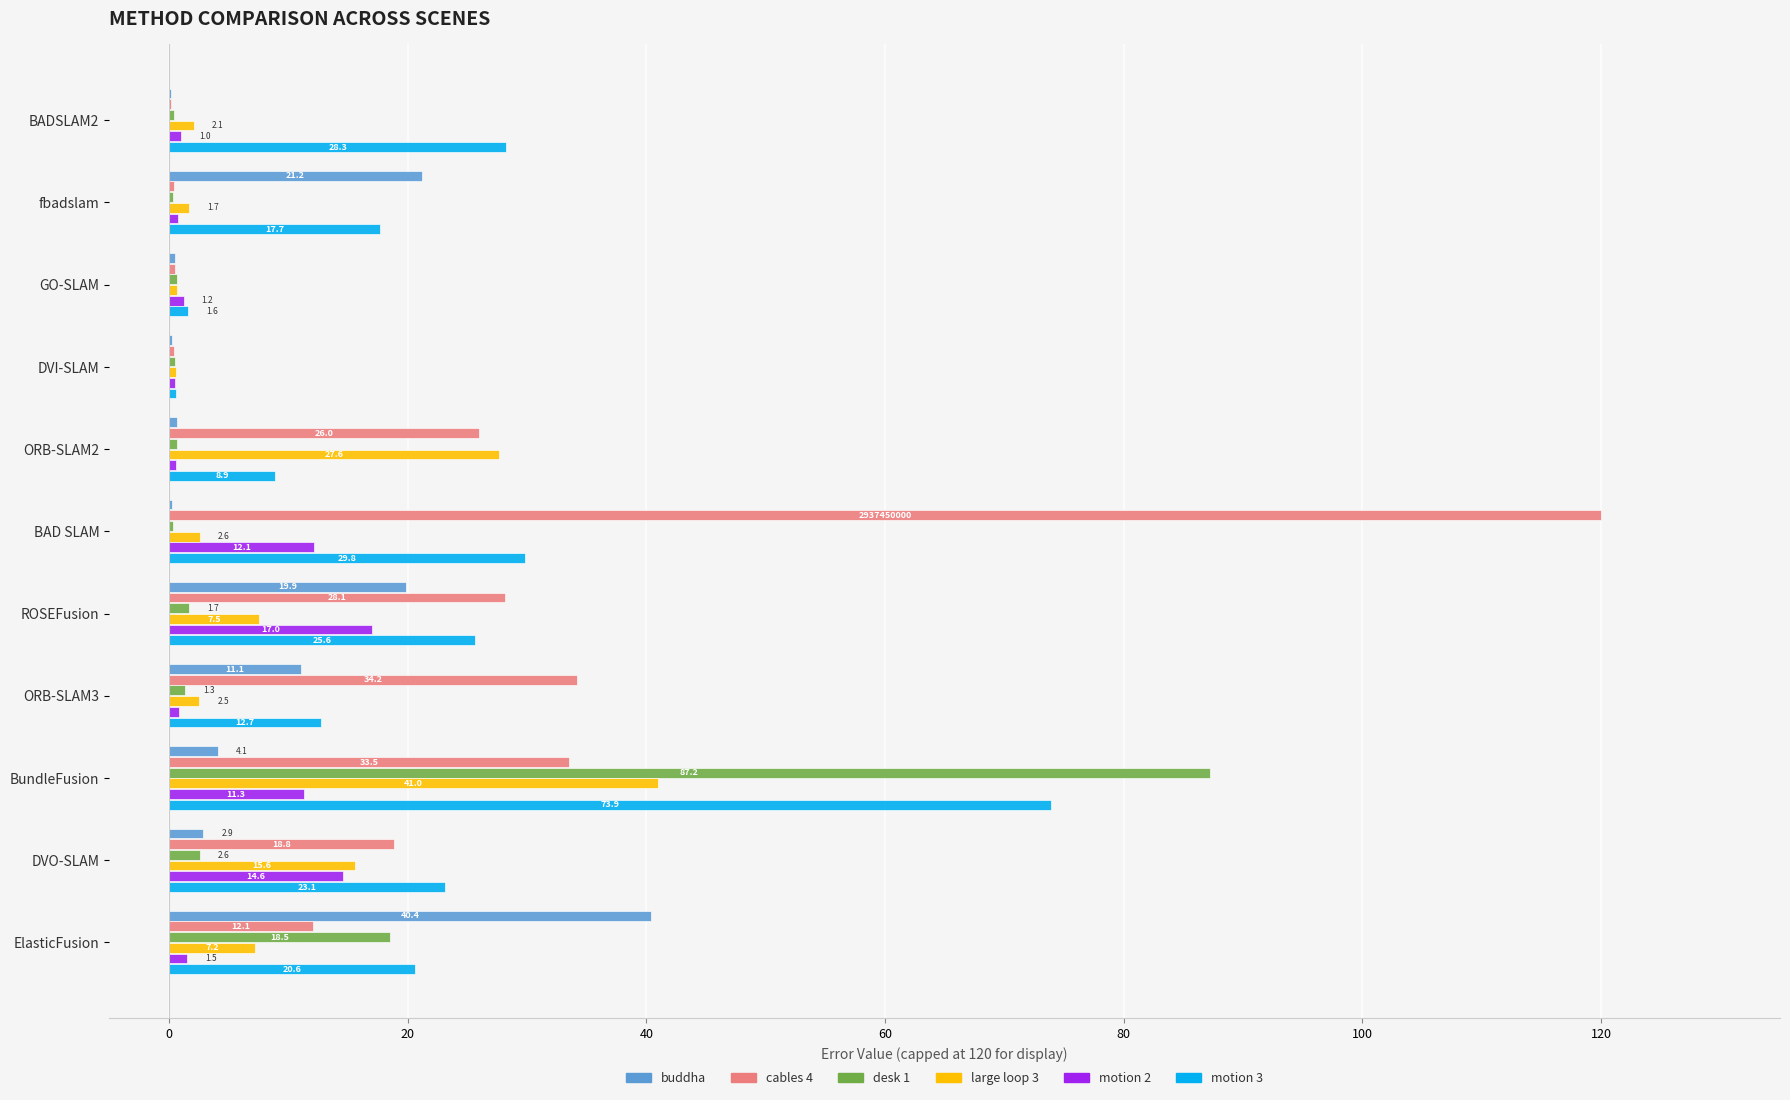

Which series changed the most between BADSLAM2 and DVI-SLAM?

motion 3